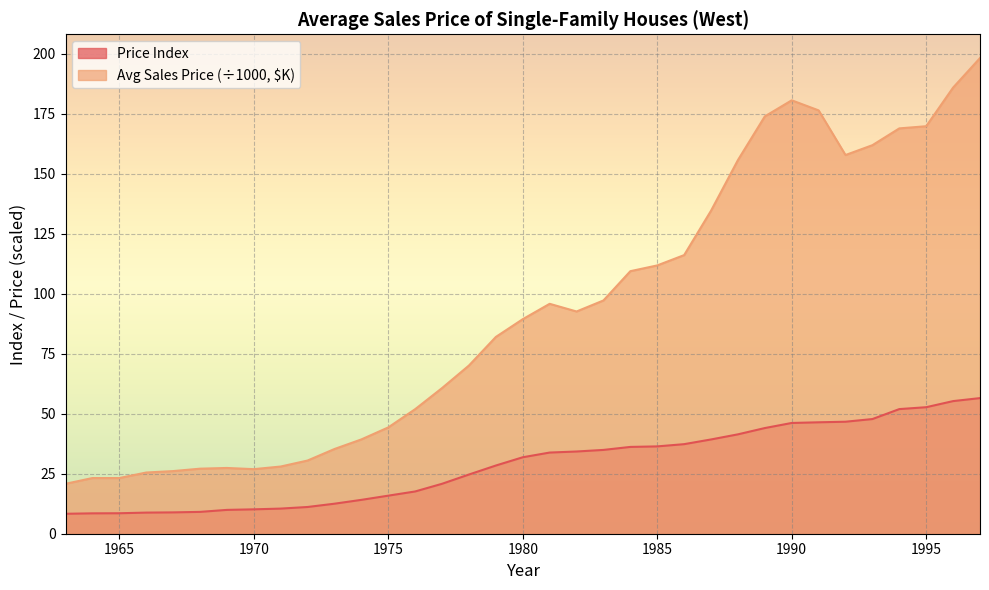

What is the difference between the Price Index values at 1963 and 1966?

0.5